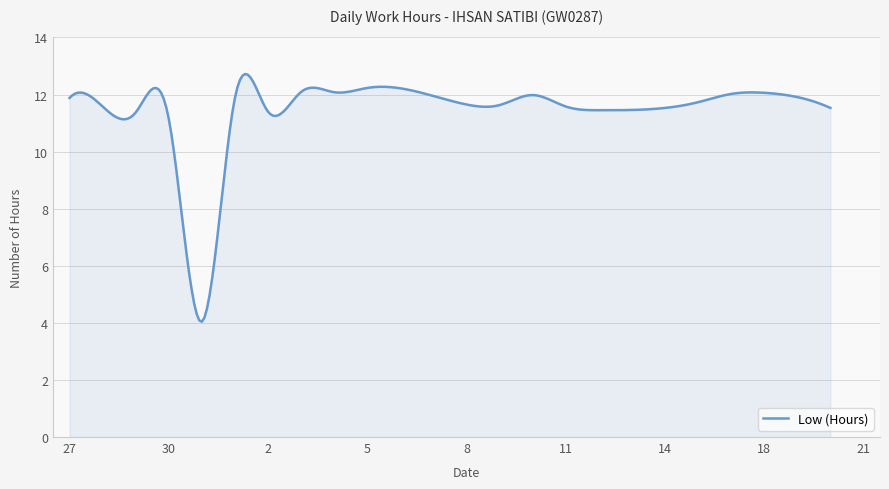

What is the difference between the maximum and minimum values?

8.7